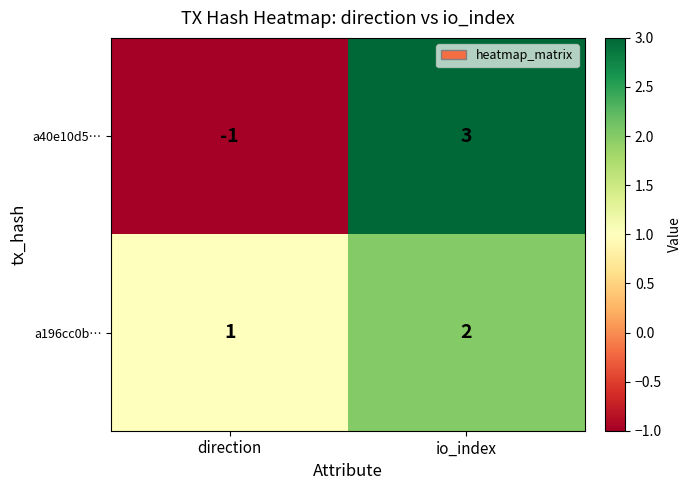

What is the difference between the a40e10d5… values at io_index and direction?

4